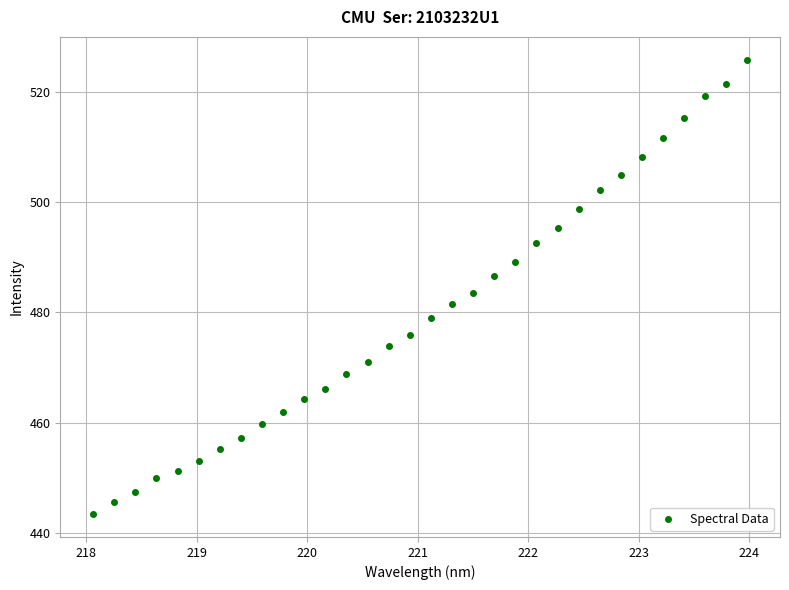

What is the range of Y values (max minus min)?

82.5